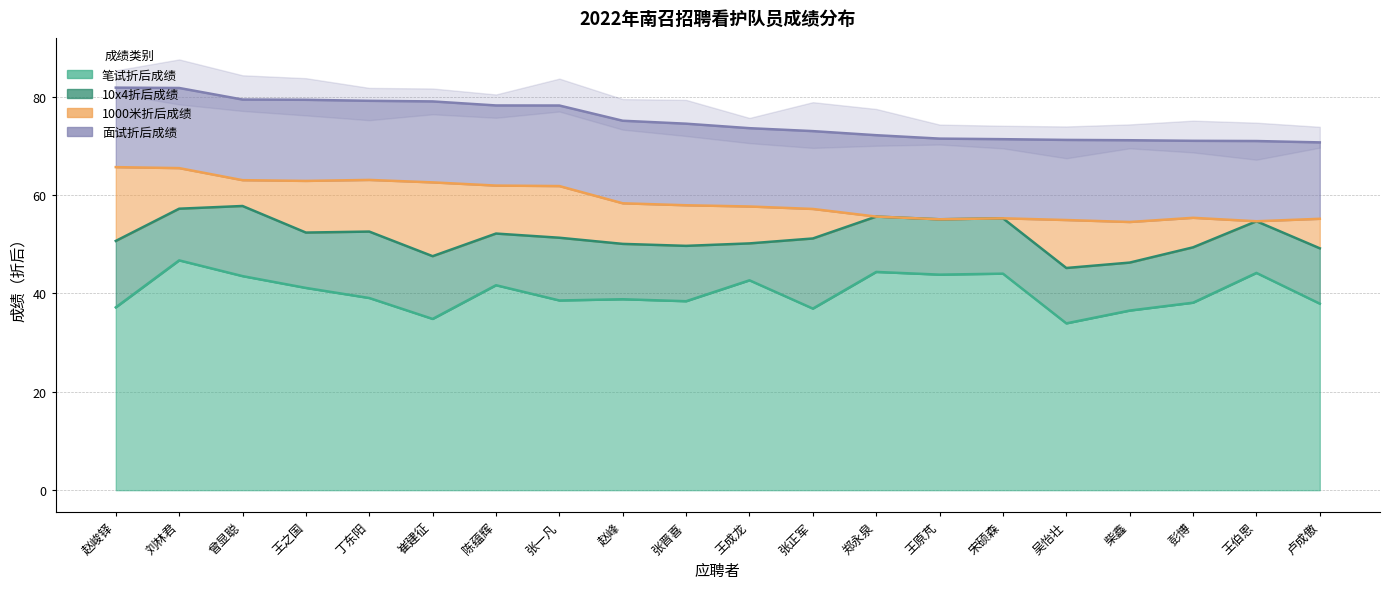

Rank the categories by 面试折后成绩 value from lowest to highest.

卢成傲, 彭博, 张正军, 王成龙, 丁东阳, 宋硕森, 赵峻铎, 吴怡壮, 刘林君, 陈蕴辉, 王伯恩, 张一凡, 曾显聪, 王原芃, 崔建征, 王之国, 郑永泉, 张晋喜, 柴鑫, 赵峰